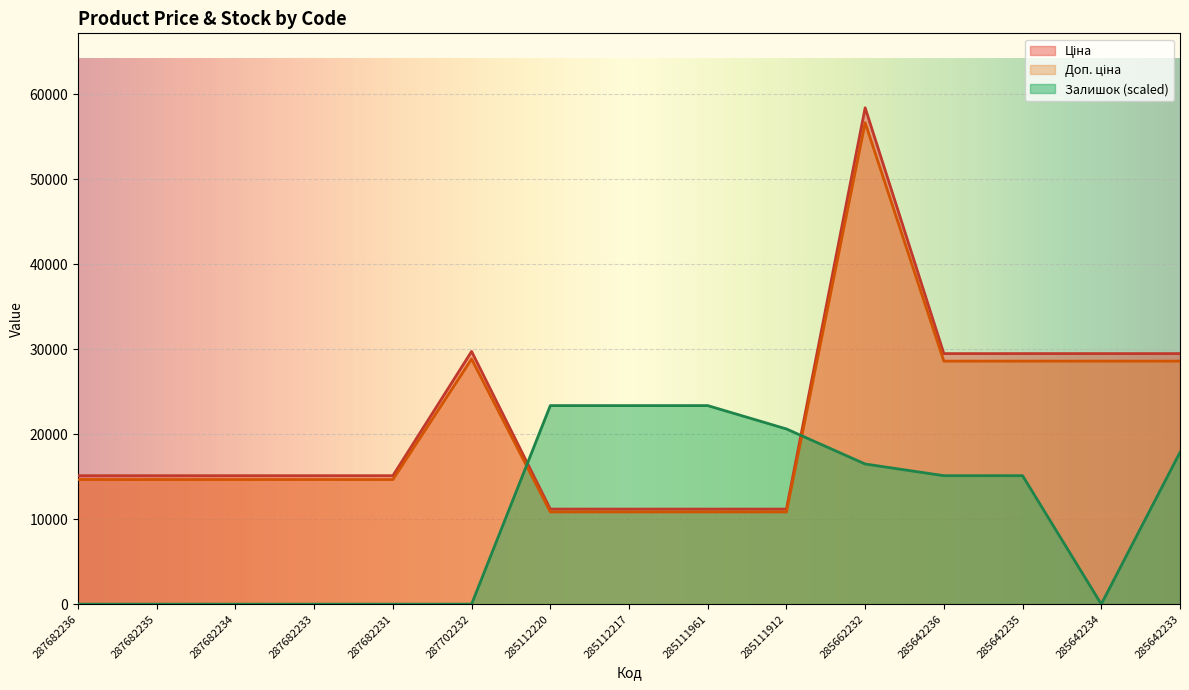

At which category is the sum across all series the highest?

285662232